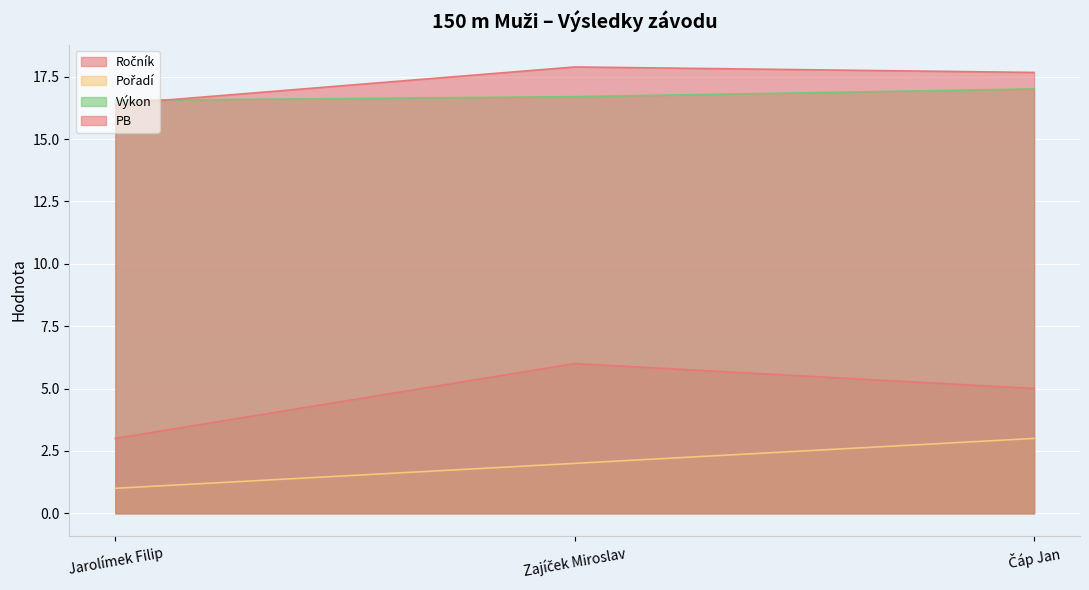

Does the chart display data point markers on the line(s)?

No